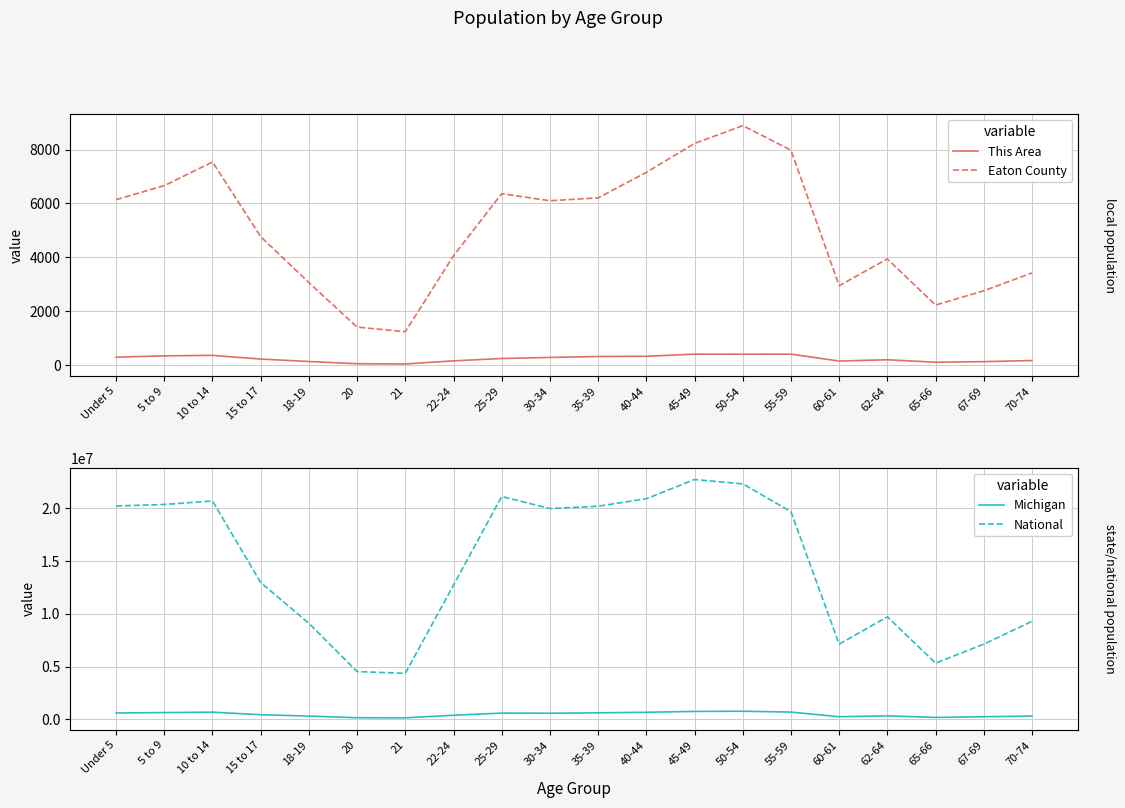

What is the total value across all series at 20?

4669936